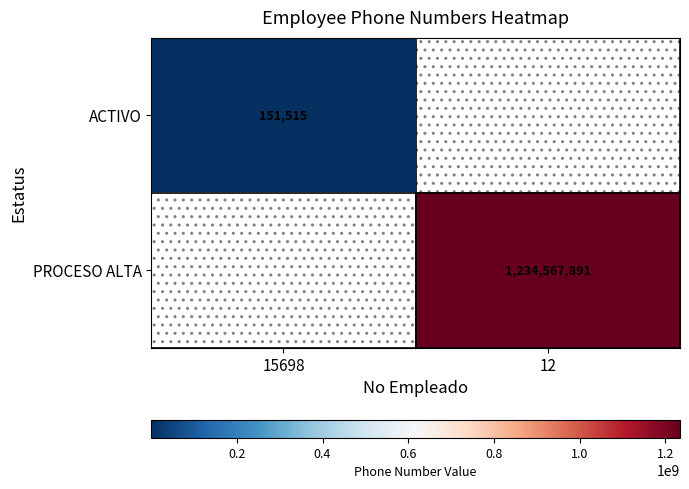

The PROCESO ALTA series shows 265098359 at 12. True or false?

False